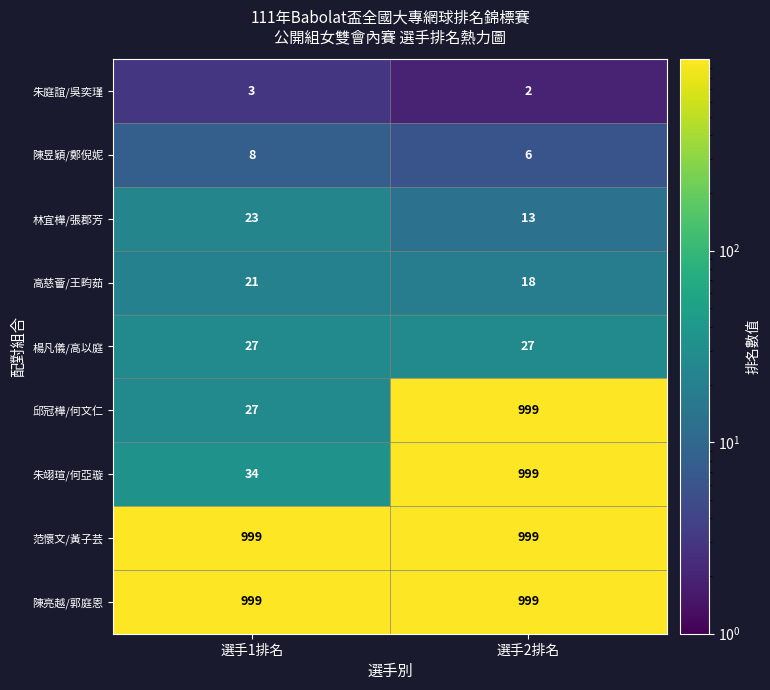

Reading left to right, what are all the values shown in this chart?

朱庭誼/吳奕瑾: 選手1排名=3	選手2排名=2
陳昱穎/鄭倪妮: 選手1排名=8	選手2排名=6
林宜樺/張郡芳: 選手1排名=23	選手2排名=13
高慈薈/王畇茹: 選手1排名=21	選手2排名=18
楊凡儀/高以庭: 選手1排名=27	選手2排名=27
邱冠樺/何文仁: 選手1排名=27	選手2排名=999
朱翊瑄/何亞璇: 選手1排名=34	選手2排名=999
范懷文/黃子芸: 選手1排名=999	選手2排名=999
陳亮越/郭庭恩: 選手1排名=999	選手2排名=999